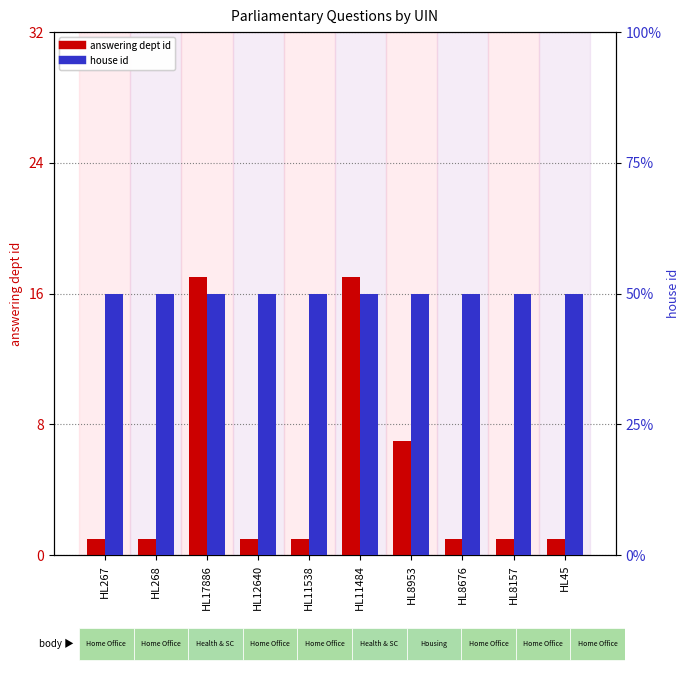

What is the difference between the highest and lowest values at HL267?

1